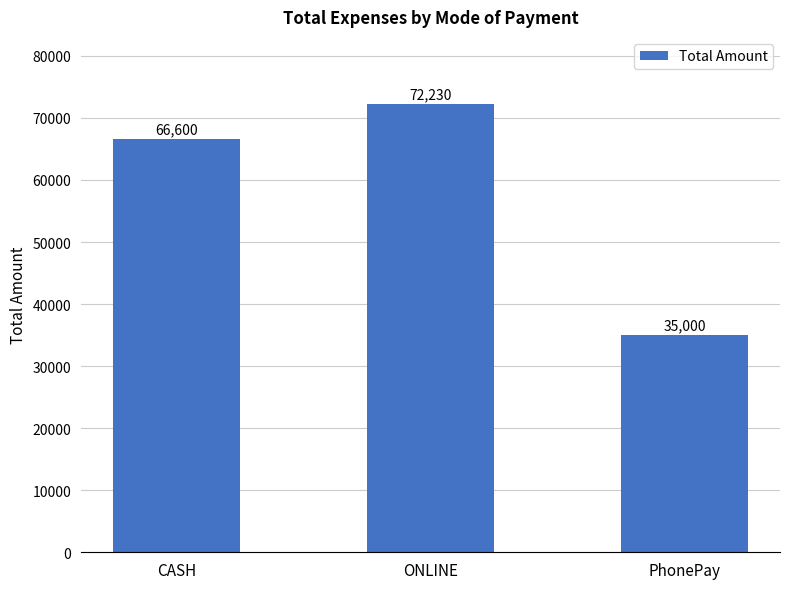

What is the approximate value at PhonePay, to the nearest 50?

35000